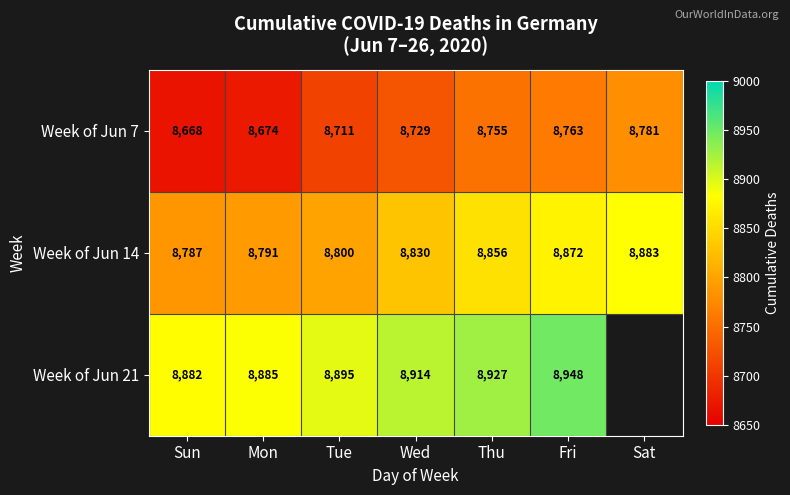

Is the value of Week of Jun 21 at Wed greater than the value of Week of Jun 7 at Tue?

Yes